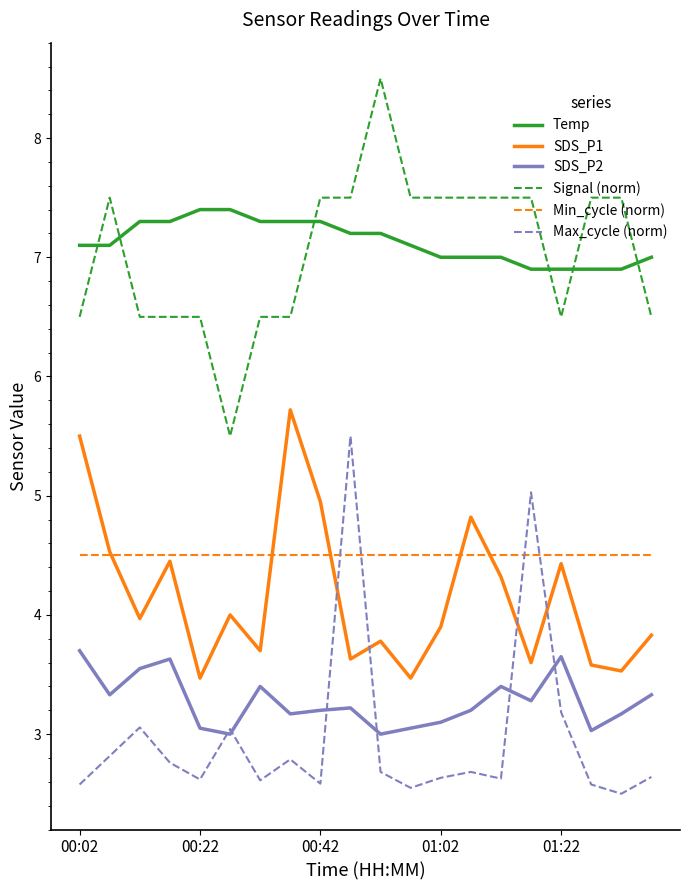

True or false: SDS_P2 and SDS_P1 intersect in this chart.

False